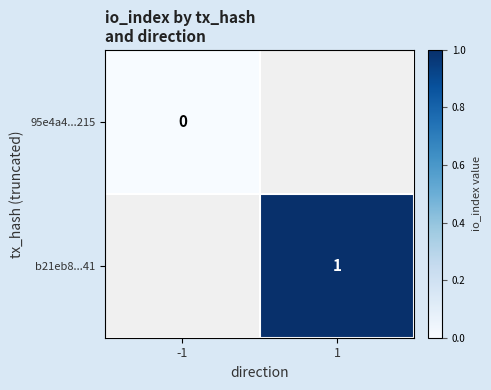

How many data points does each series have?

2